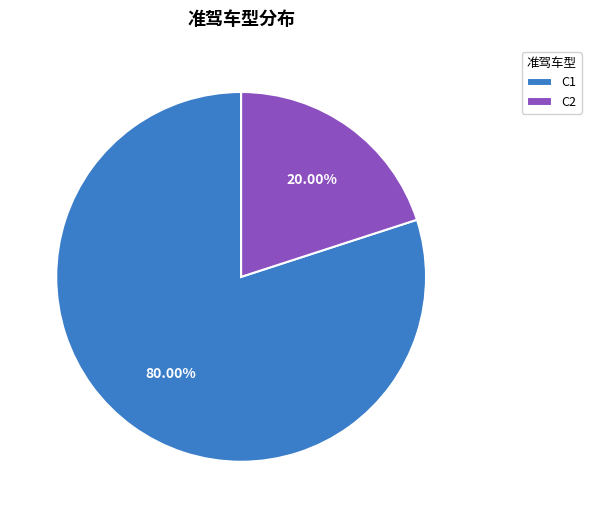

Is the sum of C1 and C2 greater than half?

Yes